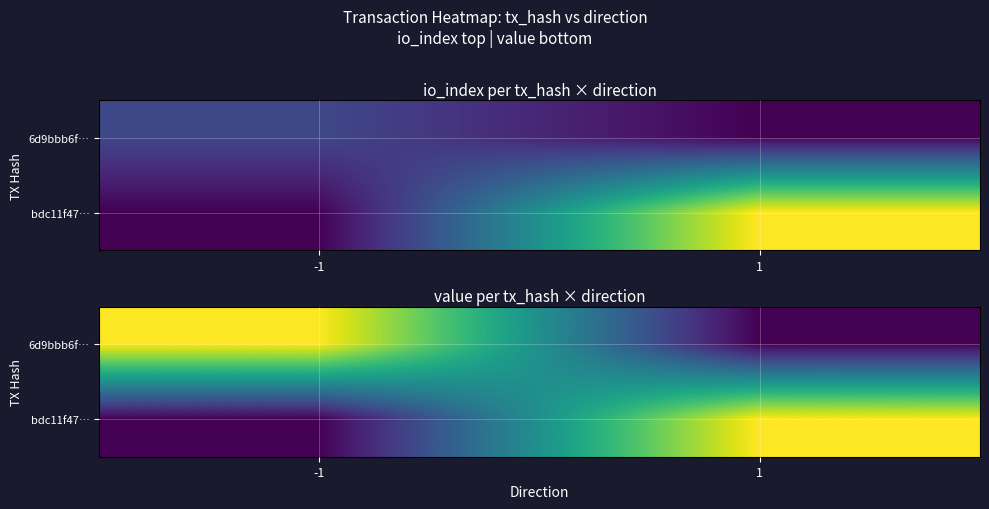

At which label does 6d9bbb6f… reach its peak?

-1